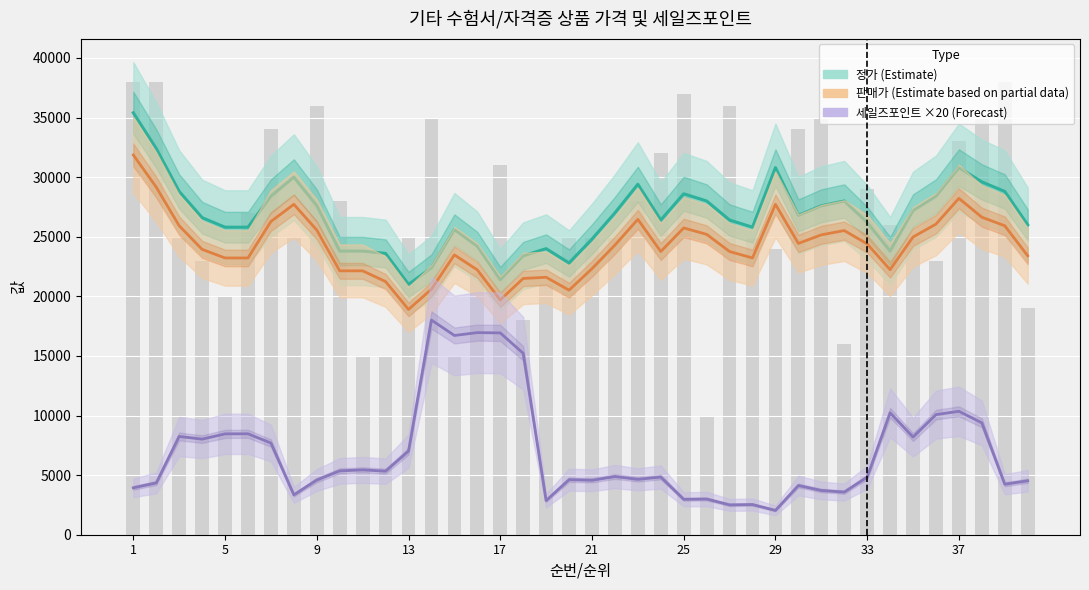

At how many categories does at least one series exceed 2280?

40